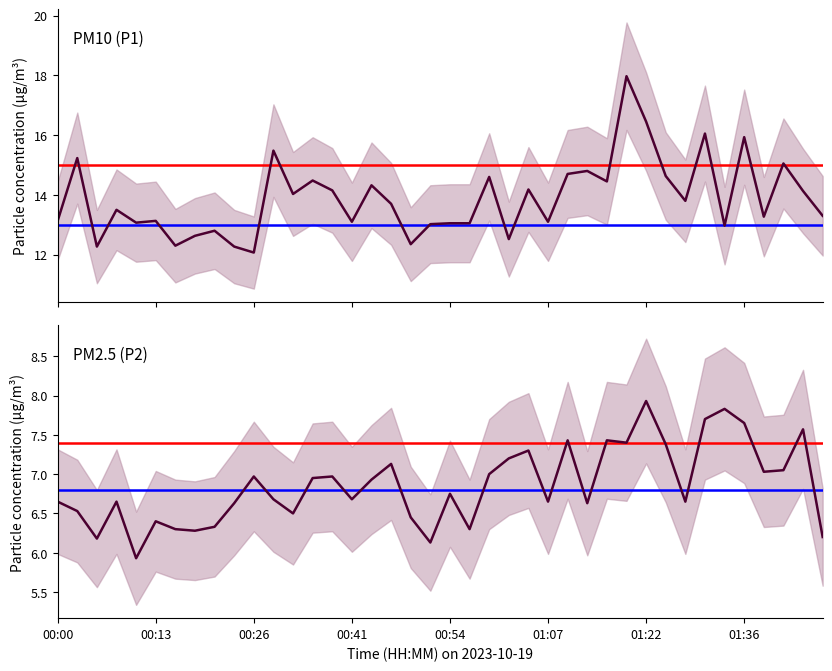

How many data points in P2 (PM2.5) are above 6?

39